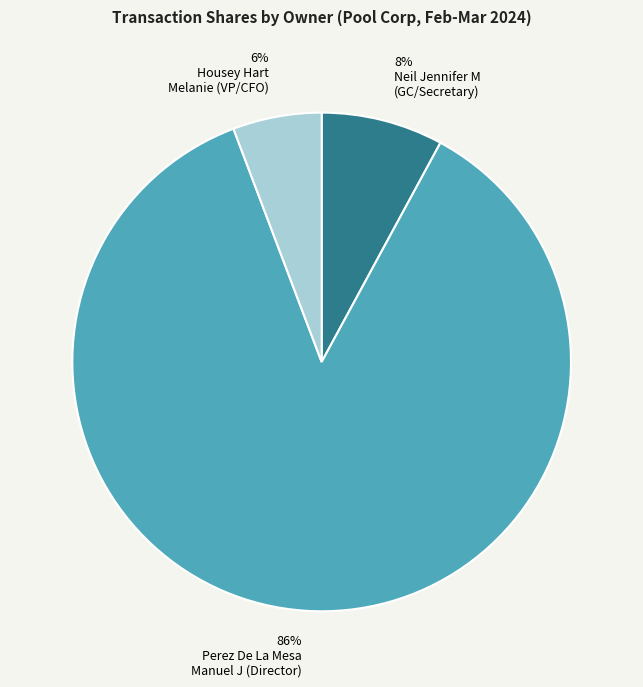

Between 8% Neil Jennifer M (GC/Secretary) and 86% Perez De La Mesa Manuel J (Director), which is larger?

86% Perez De La Mesa Manuel J (Director)